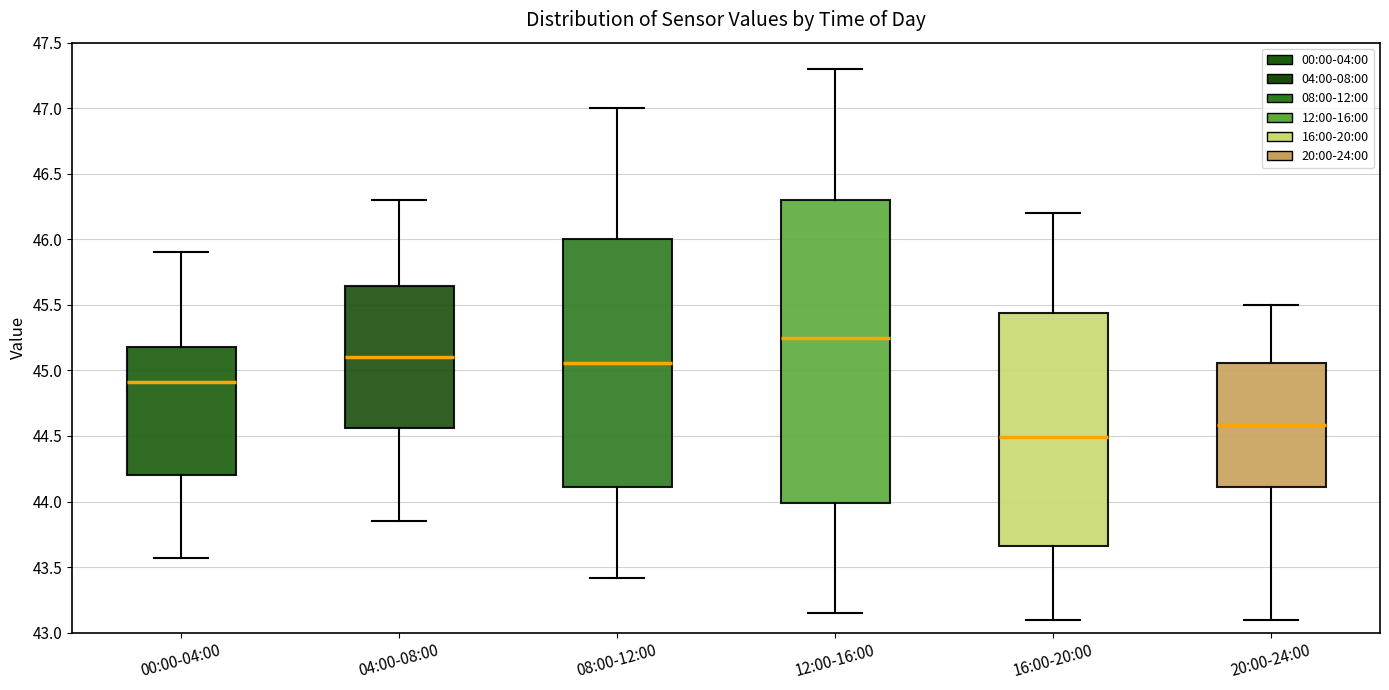

Where does the lower whisker of the box for 08:00-12:00 end on the y-axis? The values are not printed on the chart, so give them approximately, as read against the axis.

43.40